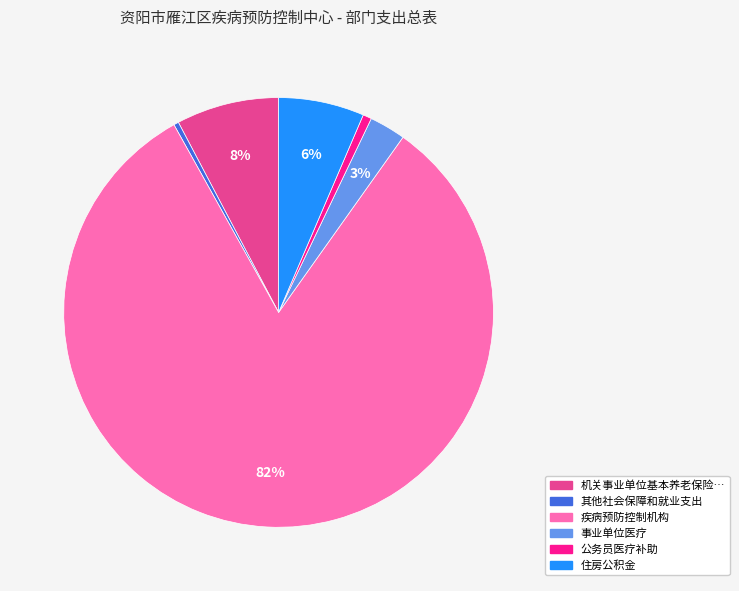

Is there any slice that represents more than half of the pie?

Yes